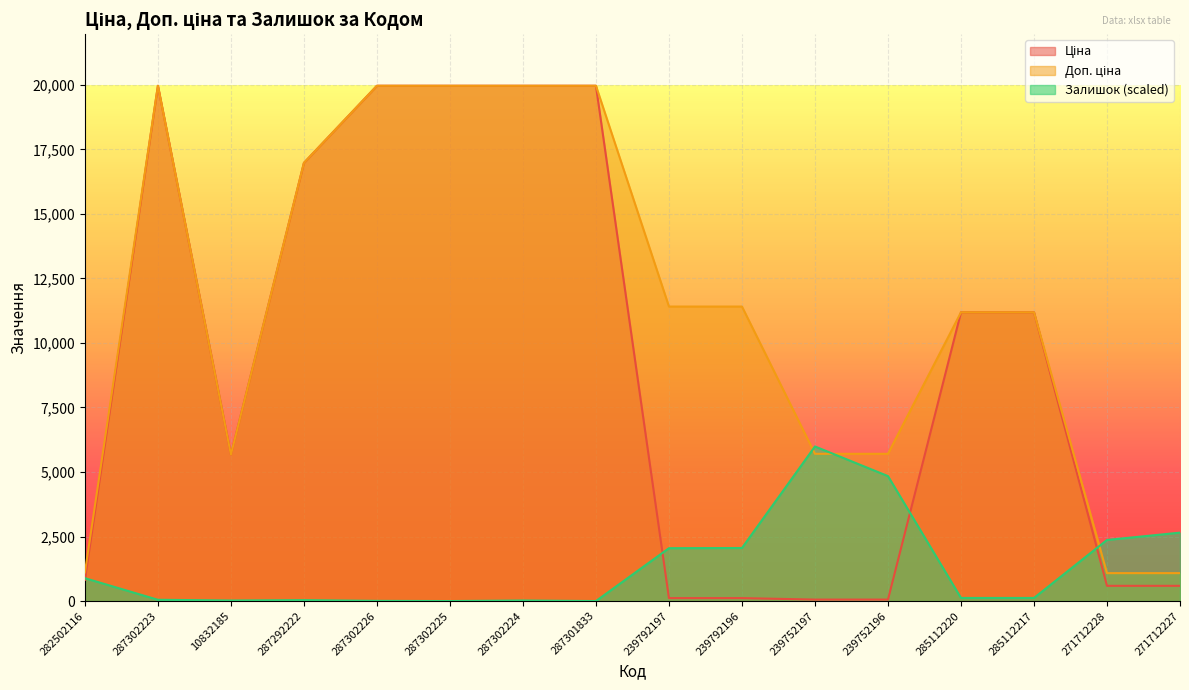

True or false: Доп. ціна and Ціна intersect in this chart.

False